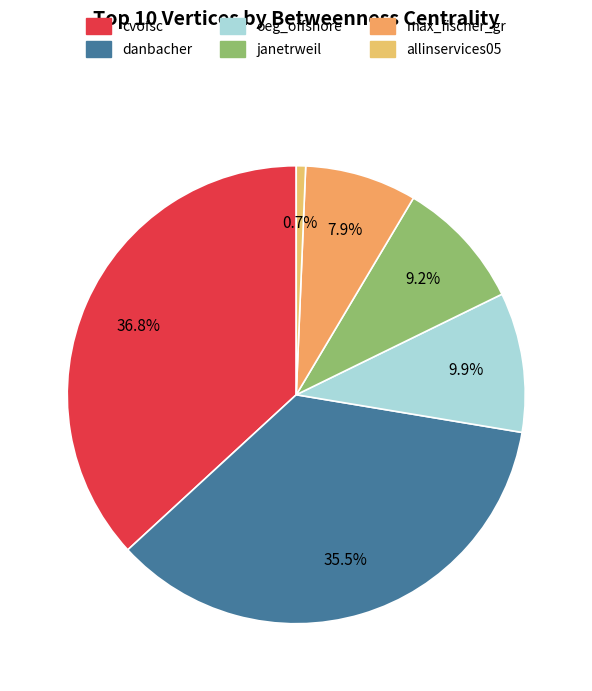

Do max_fischer_gr and allinservices05 together represent more than half of the pie?

No